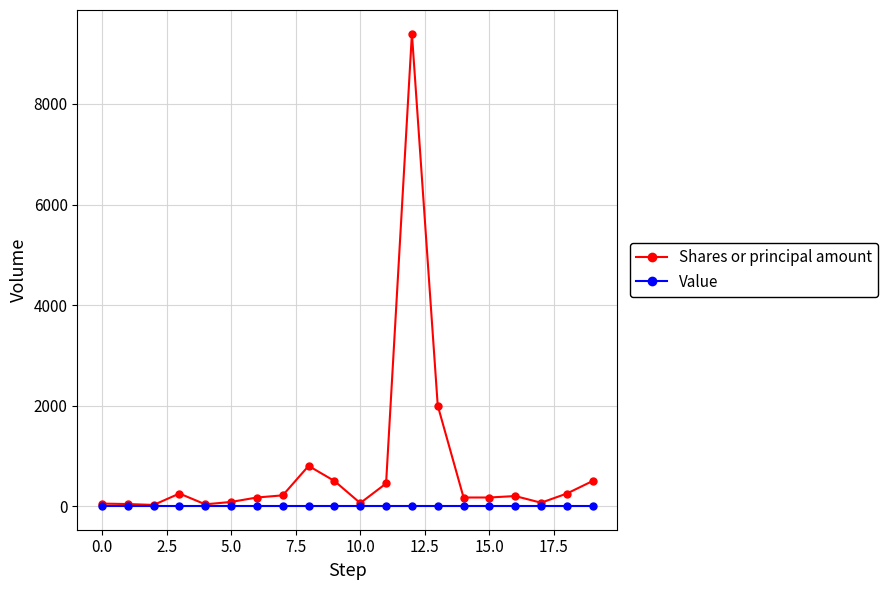

Which series has the widest spread of values?

Shares or principal amount